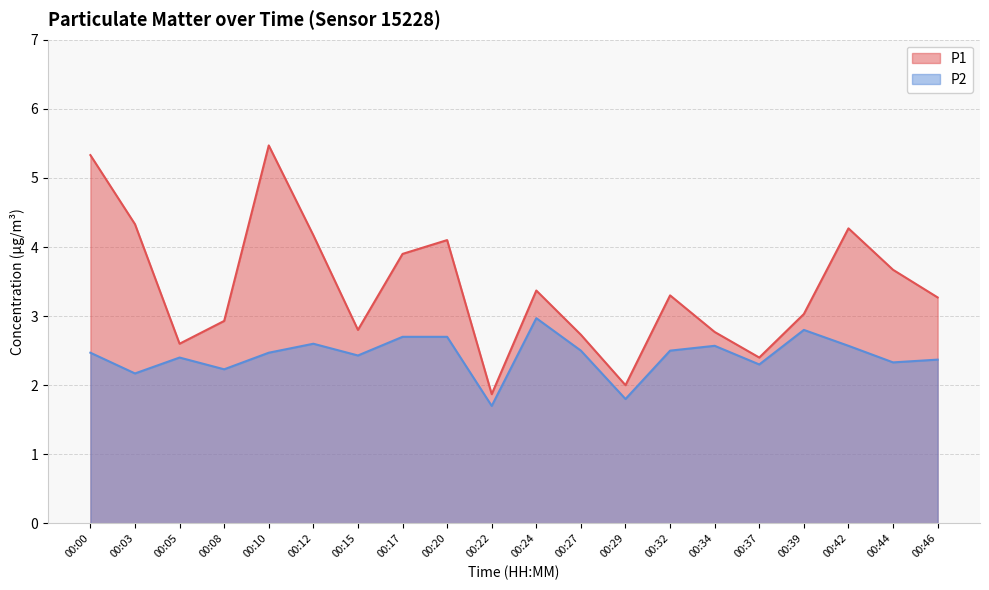

What is the value of the P1 point at the 4th from the left?

2.9